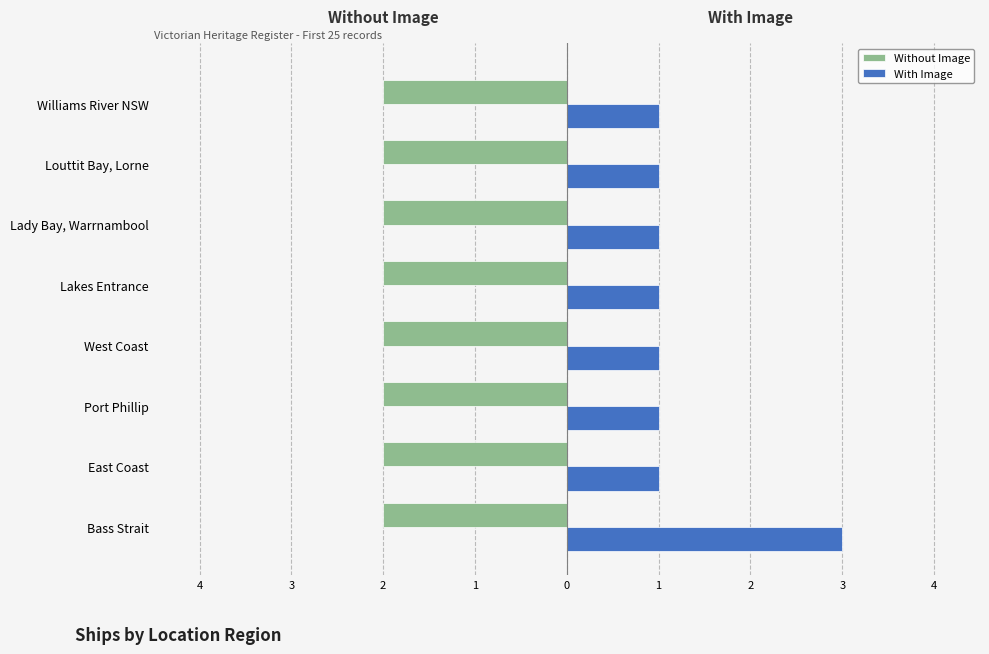

What are all the series names shown in the legend?

Without Image, With Image